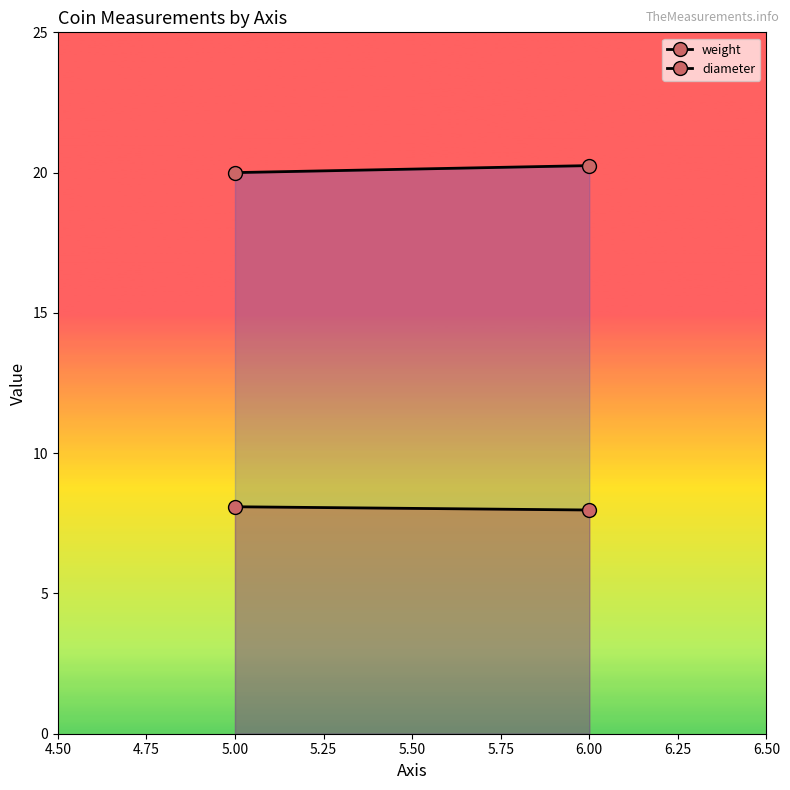

How many diameter values are between 20 and 21?

2